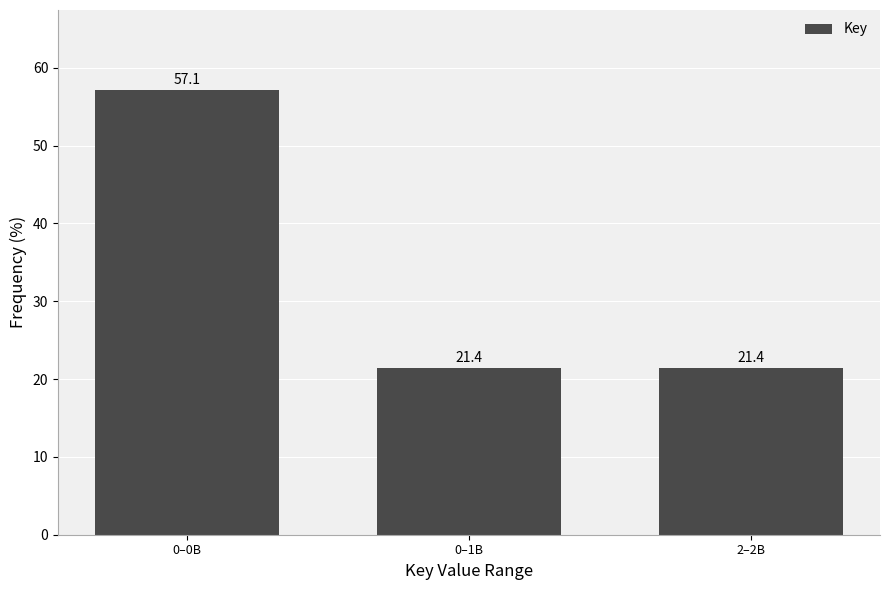

Reading left to right, transcribe all the data shown in this chart.

57.1	21.4	21.4